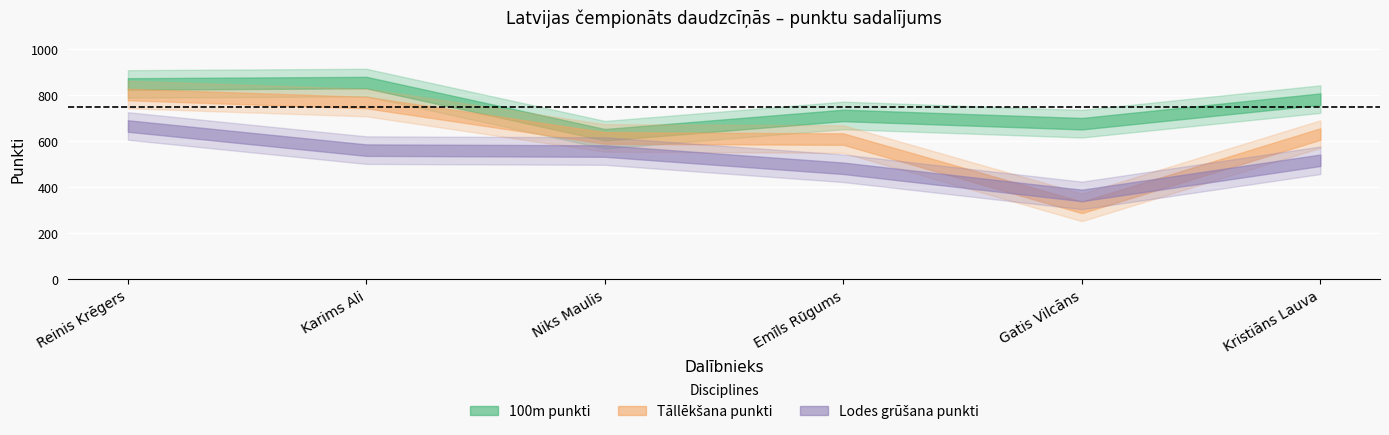

Reading right to left, extract all data points from this chart.

100m_points: Kristiāns Lauva=784	Gatis Vilcāns=677	Emīls Rūgums=713	Niks Maulis=629	Karims Ali=856	Reinis Krēgers=850
long_jump_points: Kristiāns Lauva=632	Gatis Vilcāns=313	Emīls Rūgums=610	Niks Maulis=615	Karims Ali=769	Reinis Krēgers=804
shot_put_points: Kristiāns Lauva=518	Gatis Vilcāns=365	Emīls Rūgums=483	Niks Maulis=558	Karims Ali=562	Reinis Krēgers=667